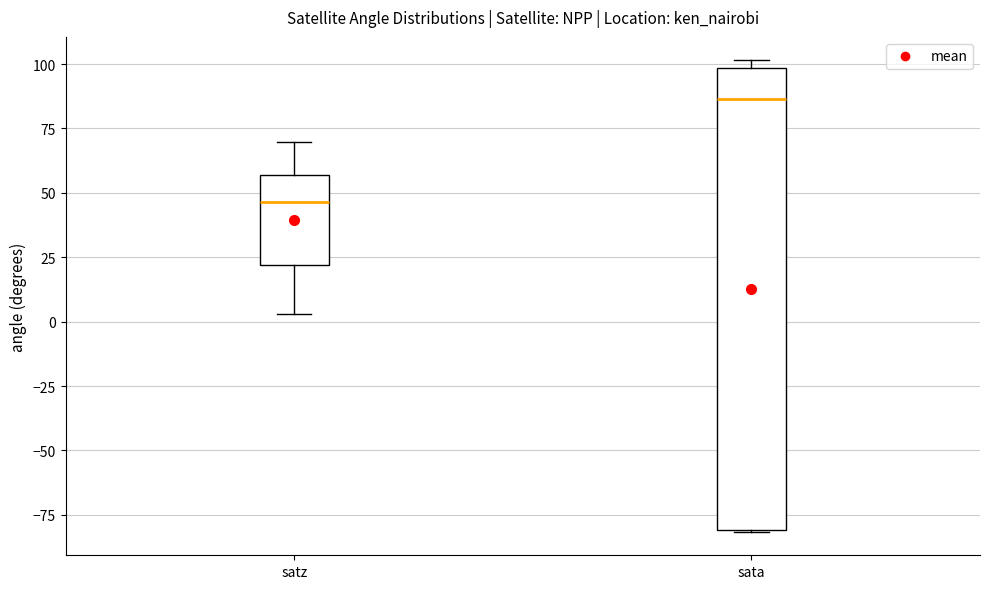

Reading left to right, read every box against the y-axis: the position of its median line, the range the box covers, and the ends of its whiskers. The values are not printed on the chart, so give them approximately, as read against the axis.

satz: median 45, box 20 to 55, whiskers 5 to 70
sata: median 85, box -80 to 100, whiskers -80 to 100 (just above the box's upper edge)